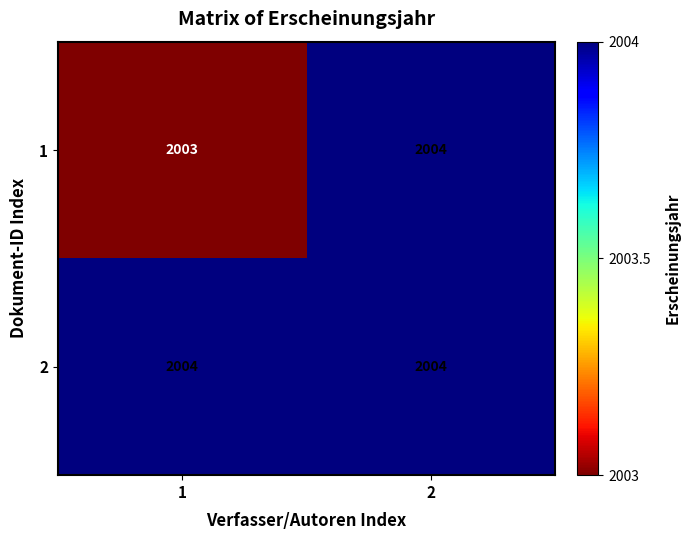

Rank the series at 1 from lowest to highest value.

1, 2